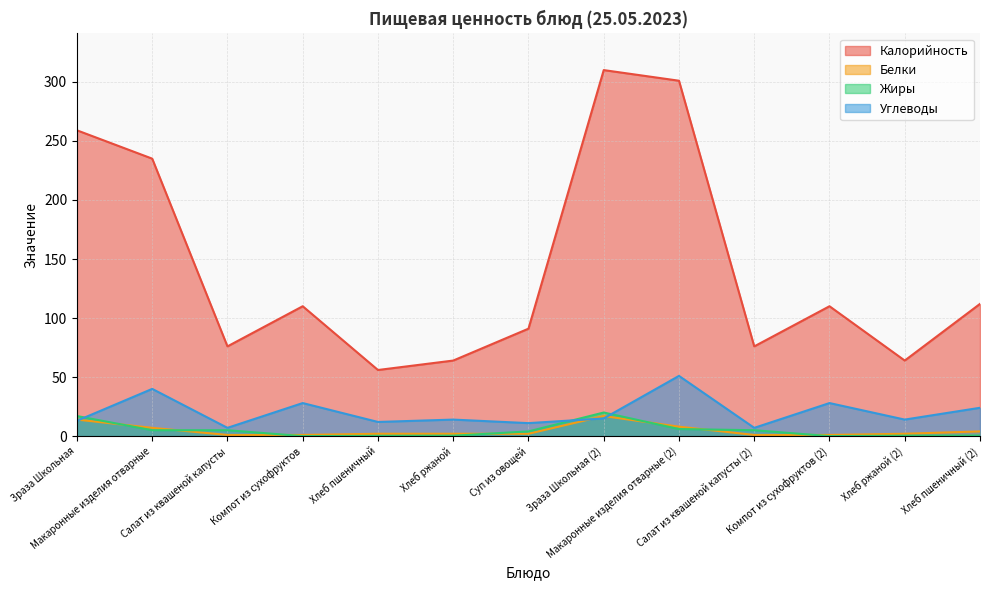

Count the number of categories in the chart.

13